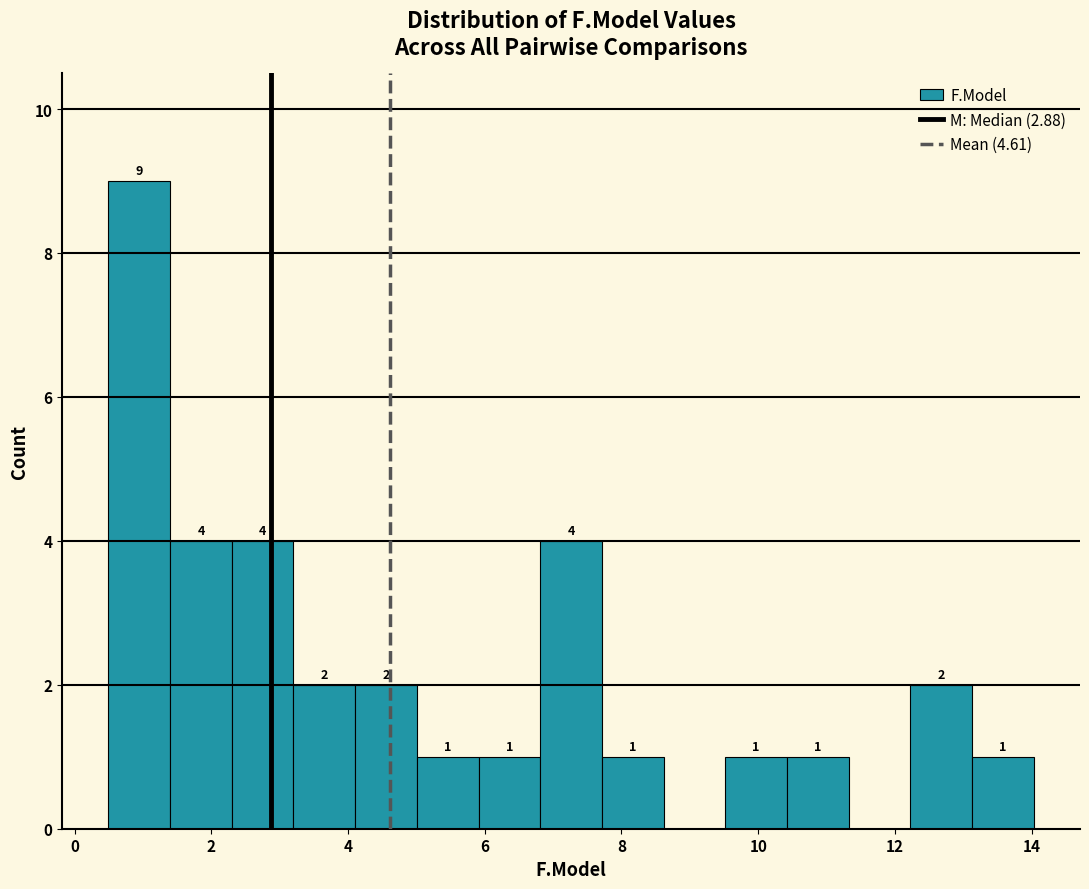

Which range on the x-axis has the tallest bar?

0.4 to 1.4